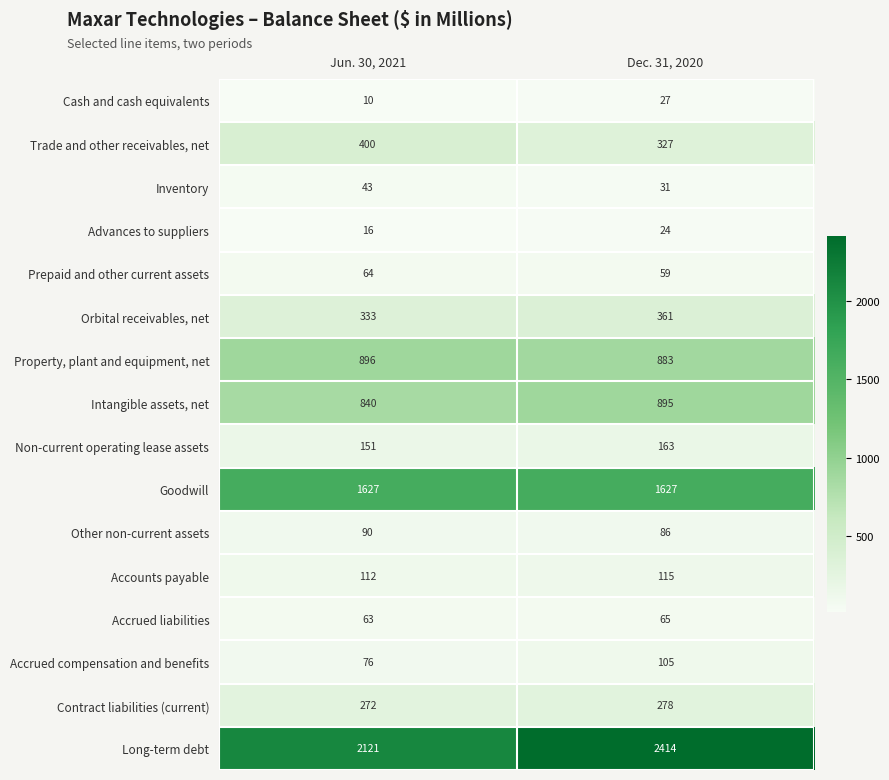

Count the number of data series in this chart.

16